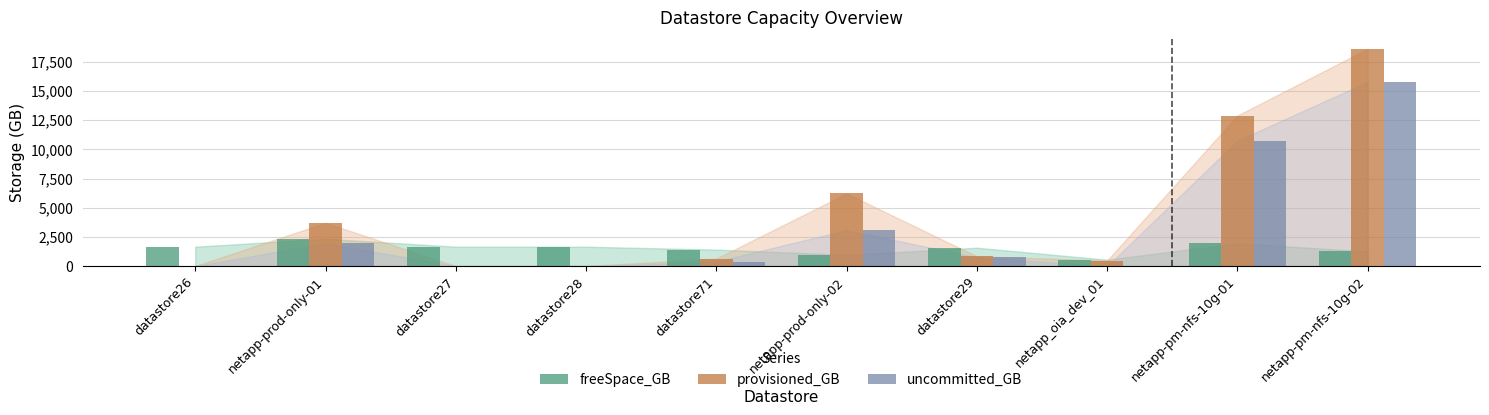

The value of freeSpace_GB at datastore29 is 643. True or false?

False